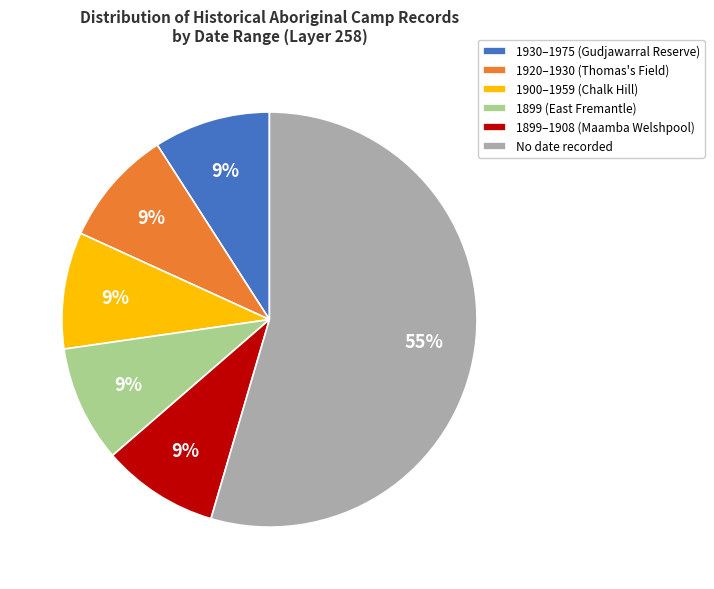

To the nearest percent, what is the average slice percentage?

17%